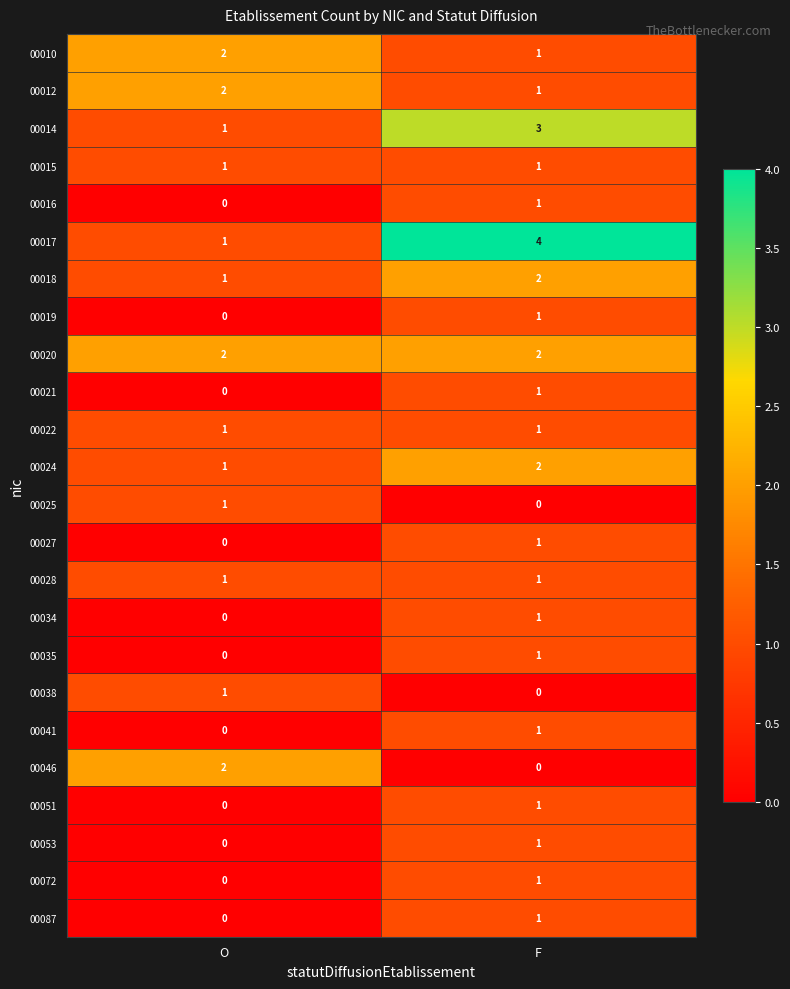

What is the sum of the 00010 values at O and F?

3